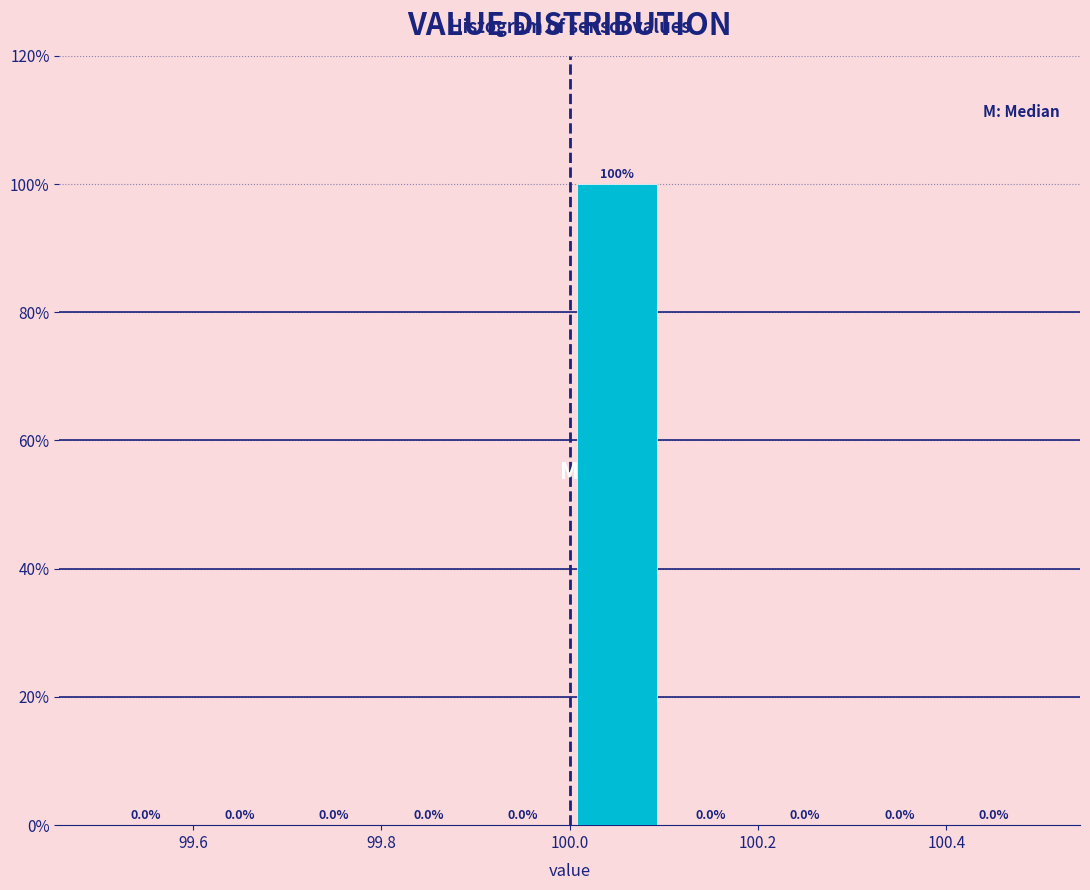

Which range on the x-axis has the tallest bar?

100.0 to 100.1